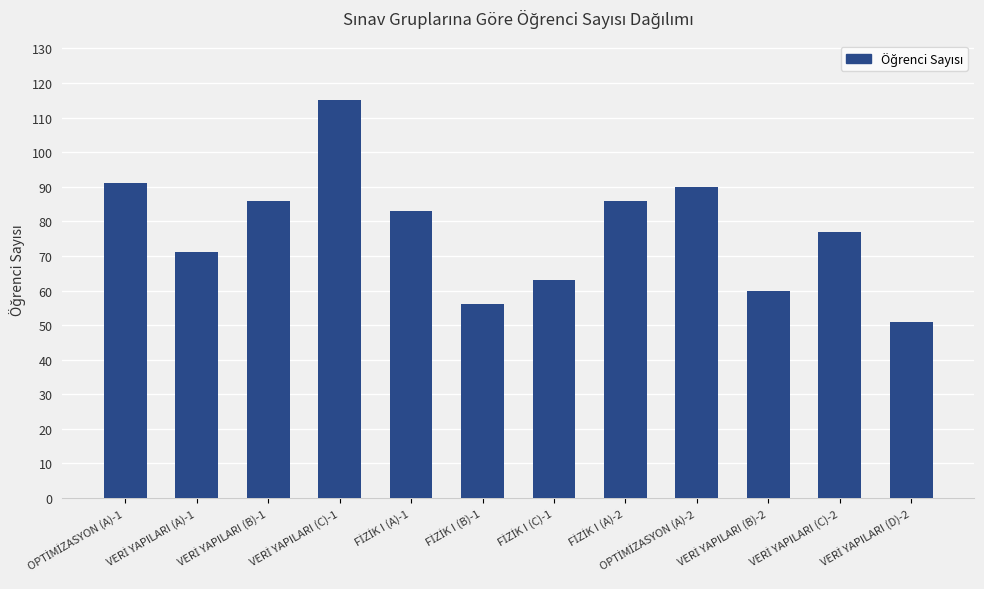

Reading left to right, what are all the values shown in this chart?

91	71	86	115	83	56	63	86	90	60	77	51